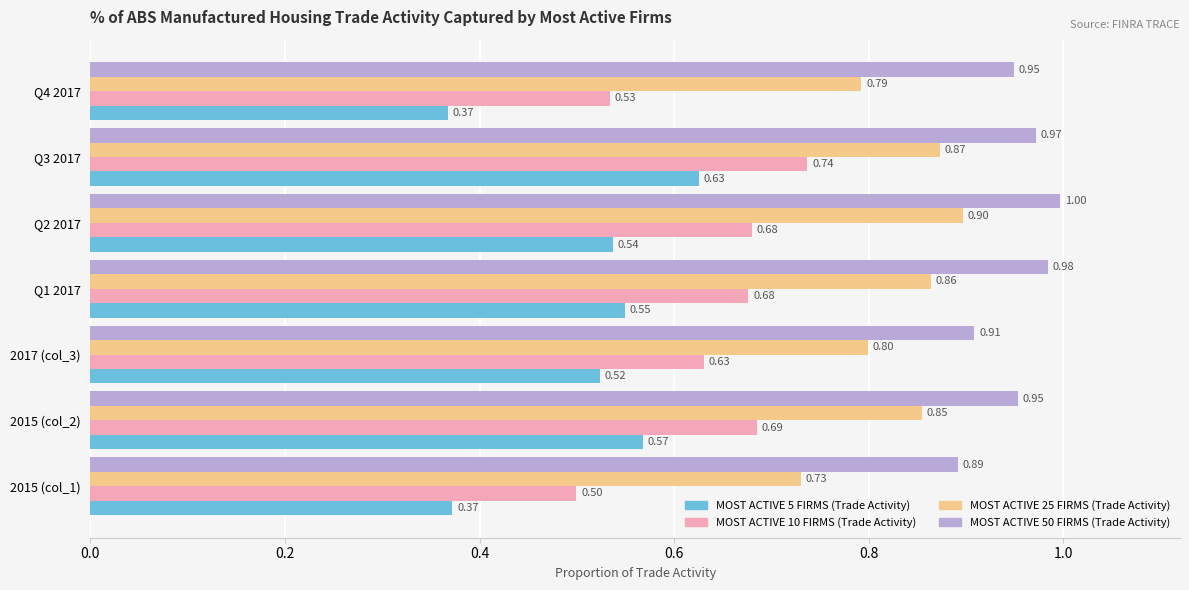

How many categories are shown in the chart?

7